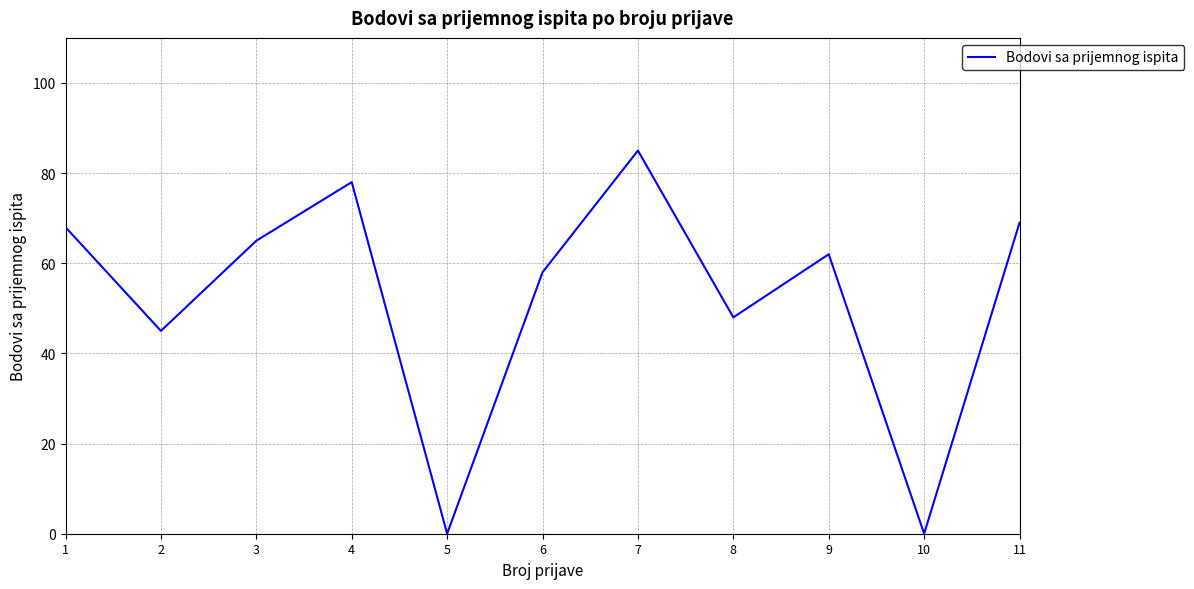

The value at 2 is 77. True or false?

False